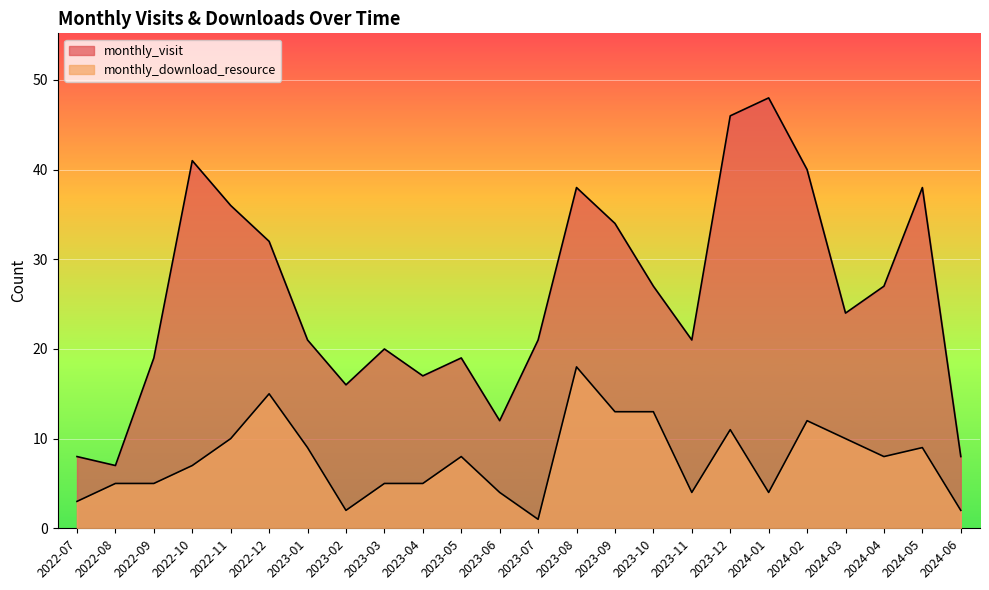

True or false: monthly_visit and monthly_download_resource intersect in this chart.

False